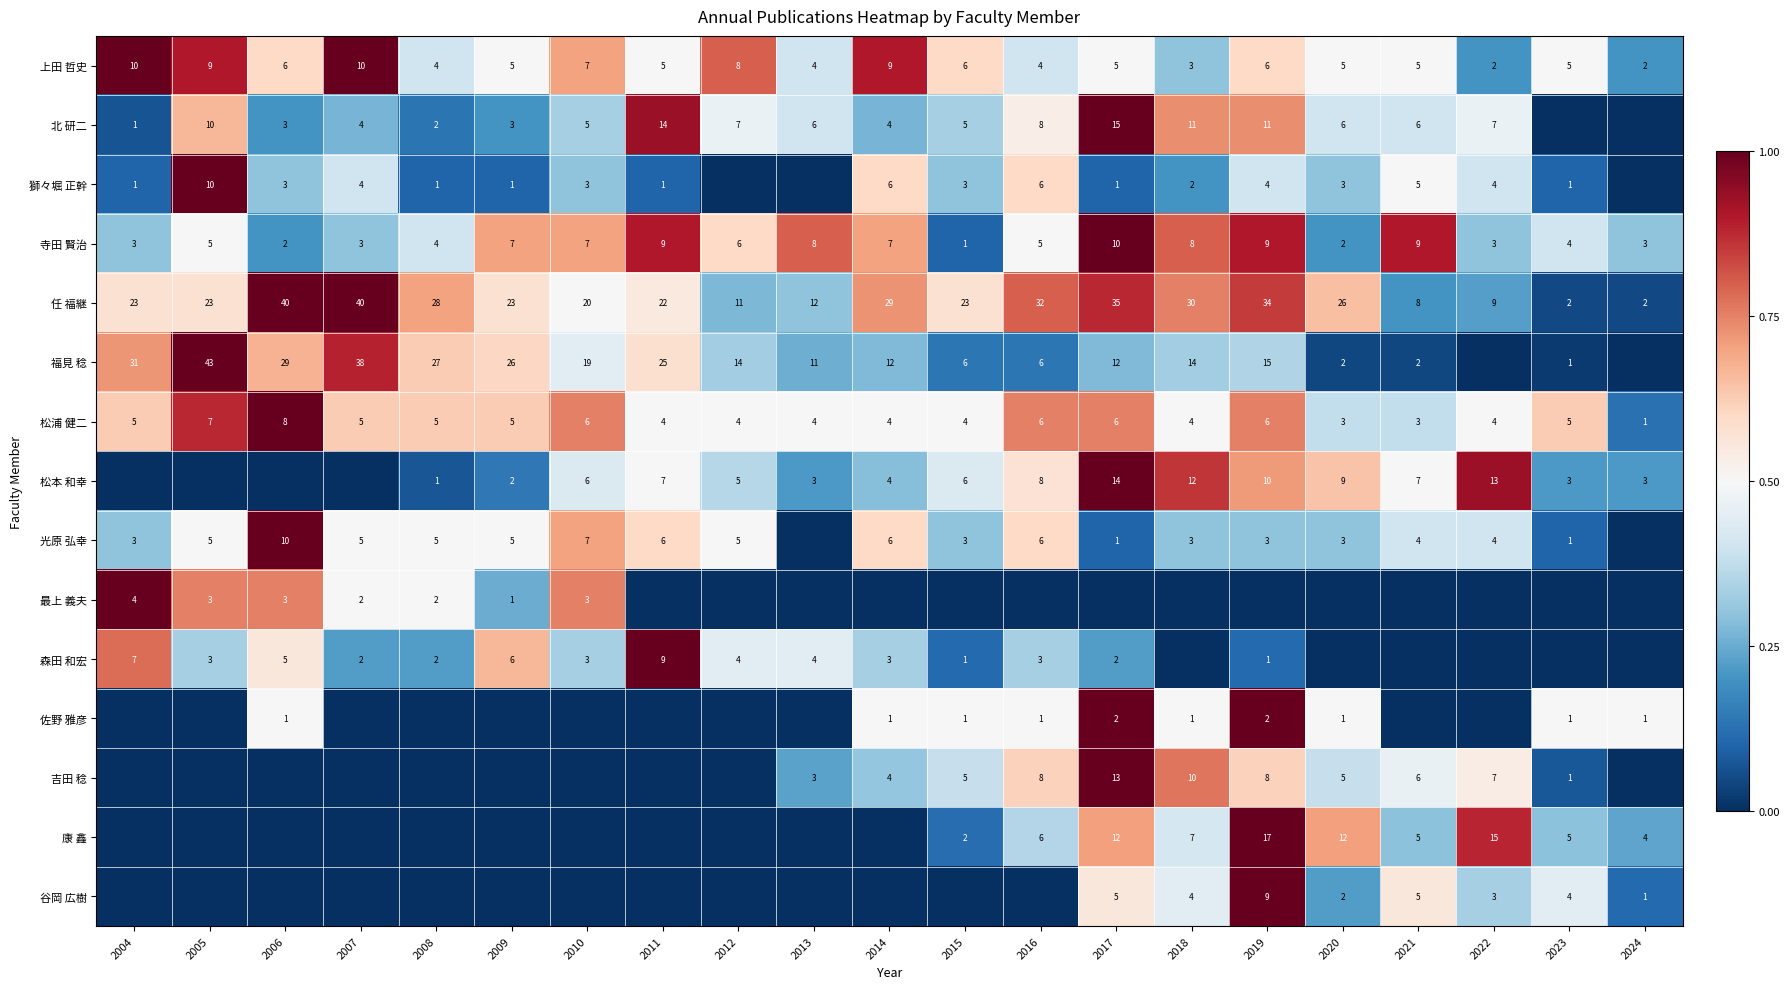

True or false: 獅々堀 正幹 has a value of 6 at 2014.

True